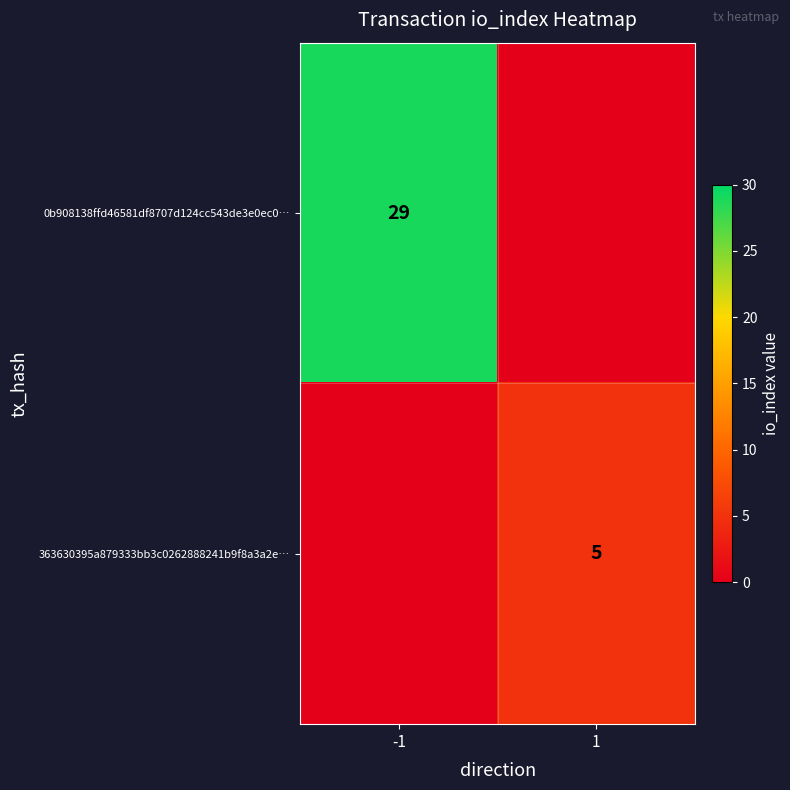

What is the maximum value shown in the chart?

29